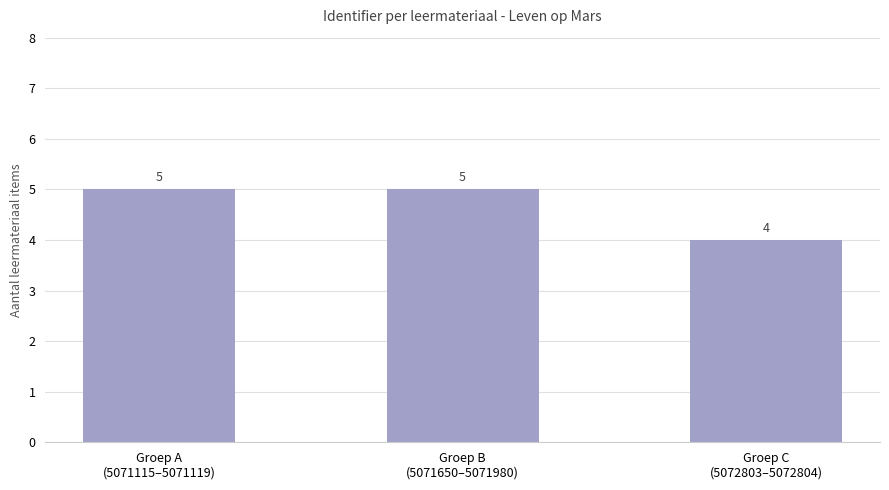

What is the average value?

5